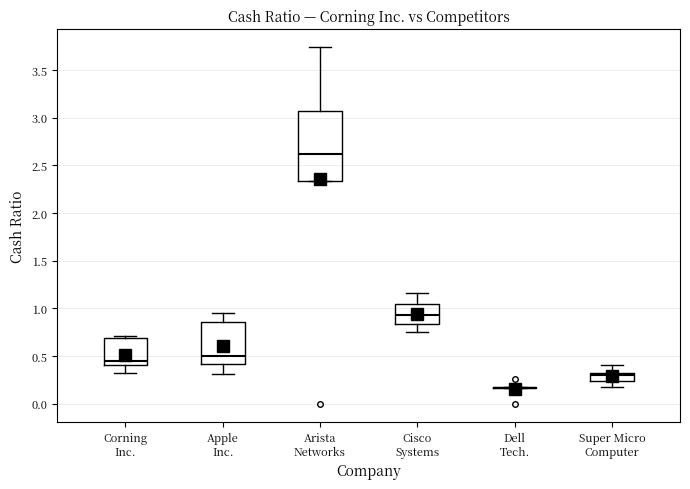

Comparing the boxes themselves (not the whiskers), which one is the tallest?

Arista Networks